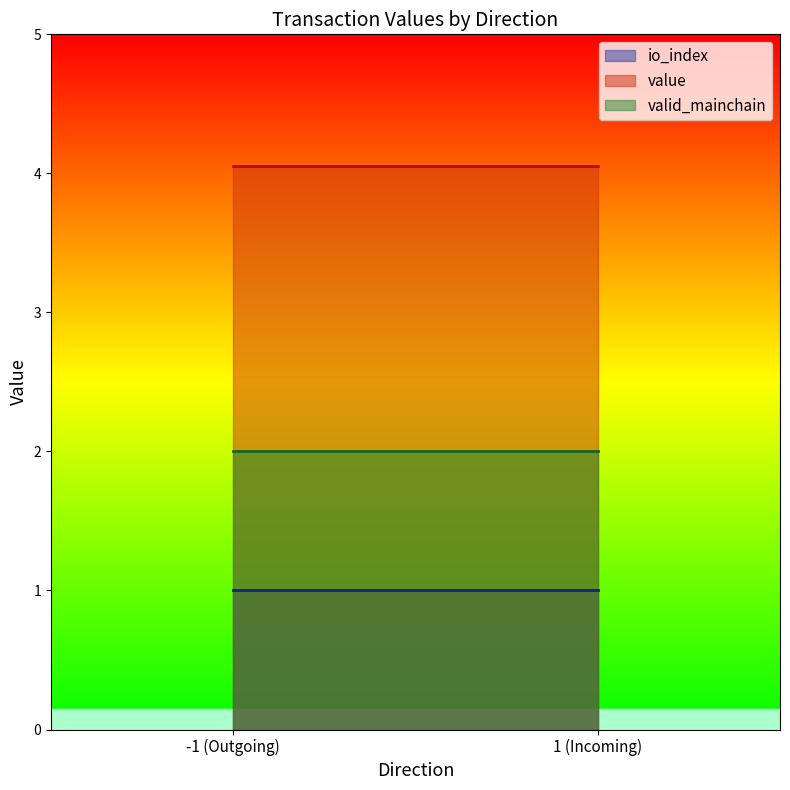

At which category does the chart reach its peak across all series?

-1_1